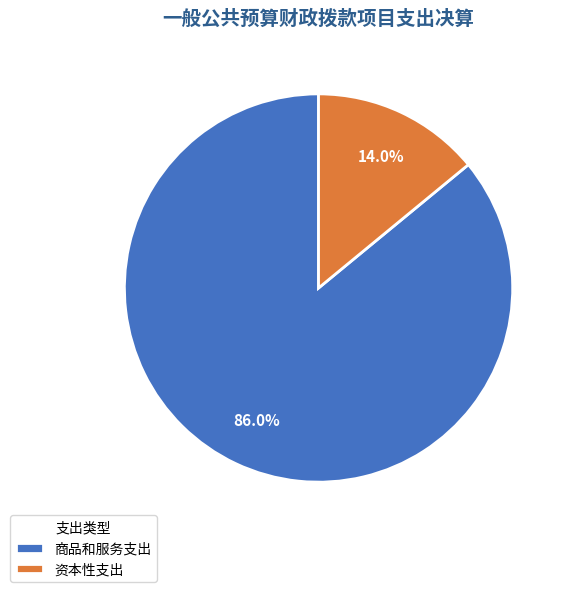

Count the number of slices in the pie.

2